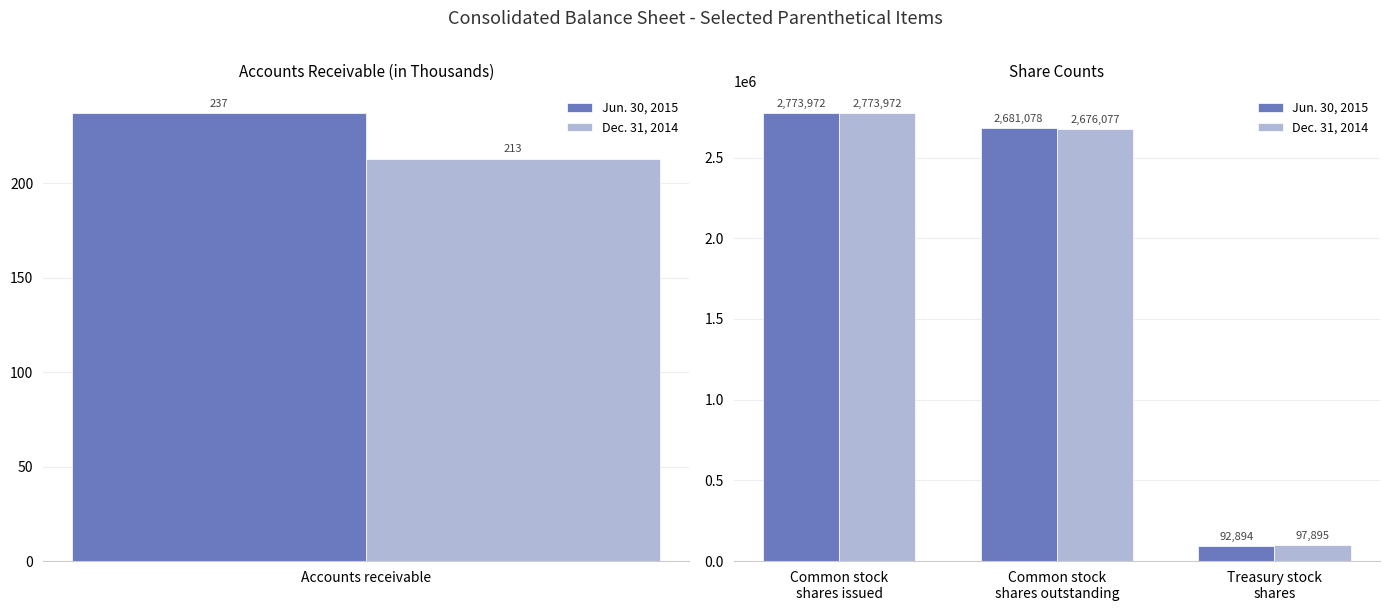

What position from the right is Common stock shares outstanding?

2